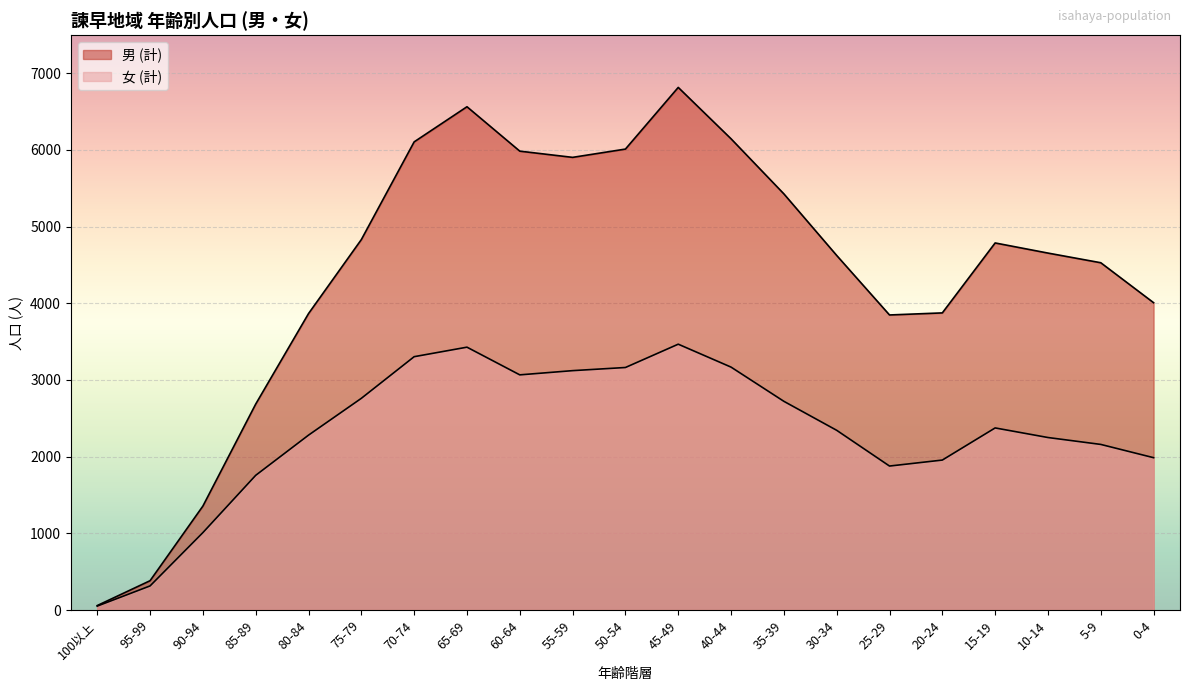

How many interior local valleys does the 男 (計) series have?

2